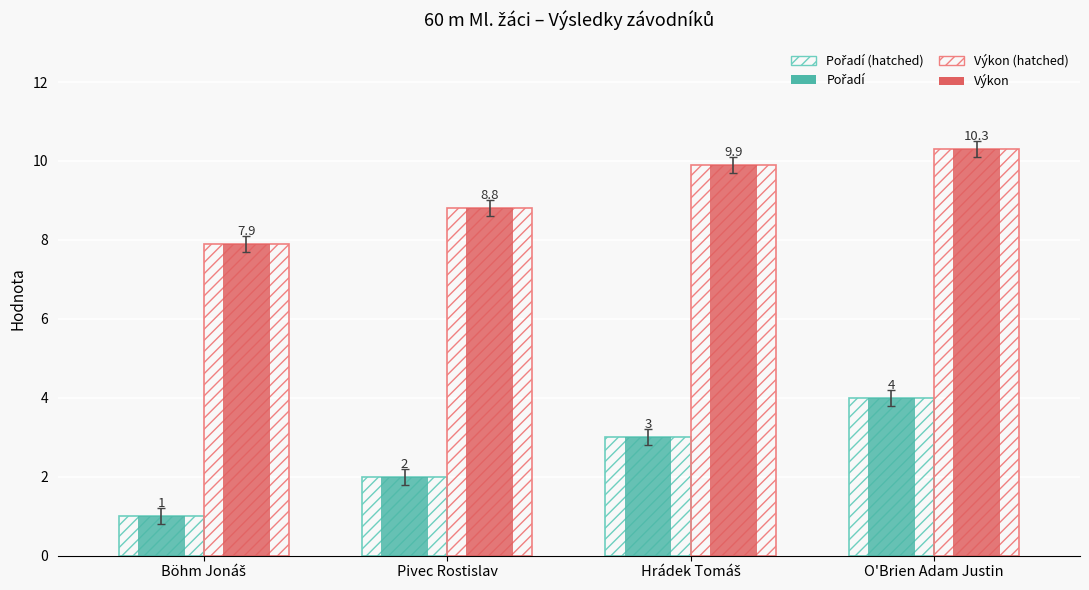

What is the difference between the maximum and second lowest values in the Pořadí (hatched) series?

2.0